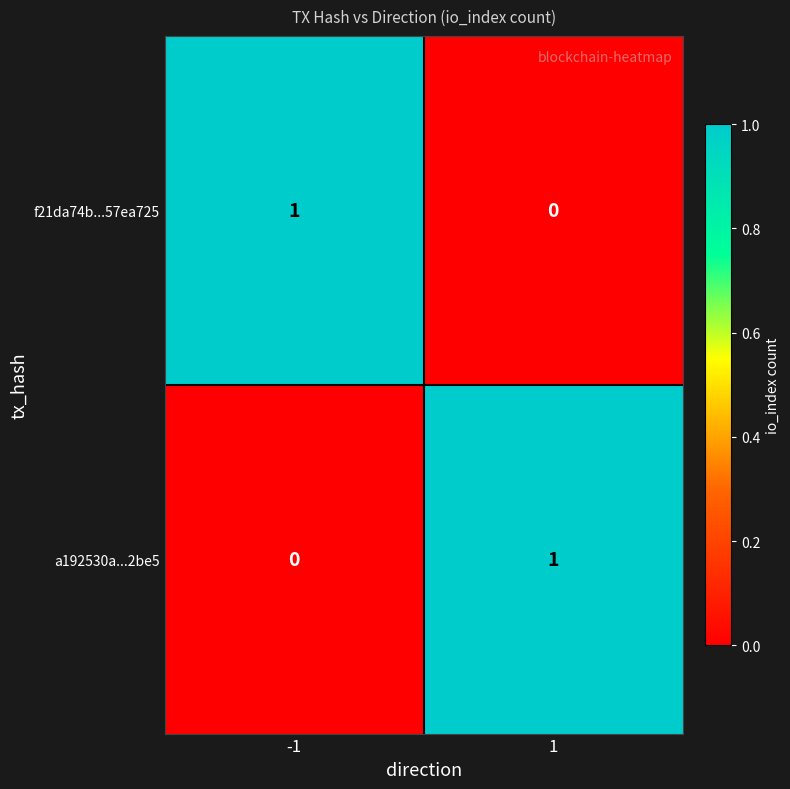

Is the value of f21da74b...57ea725 at 1 greater than the value of a192530a...2be5 at 1?

No